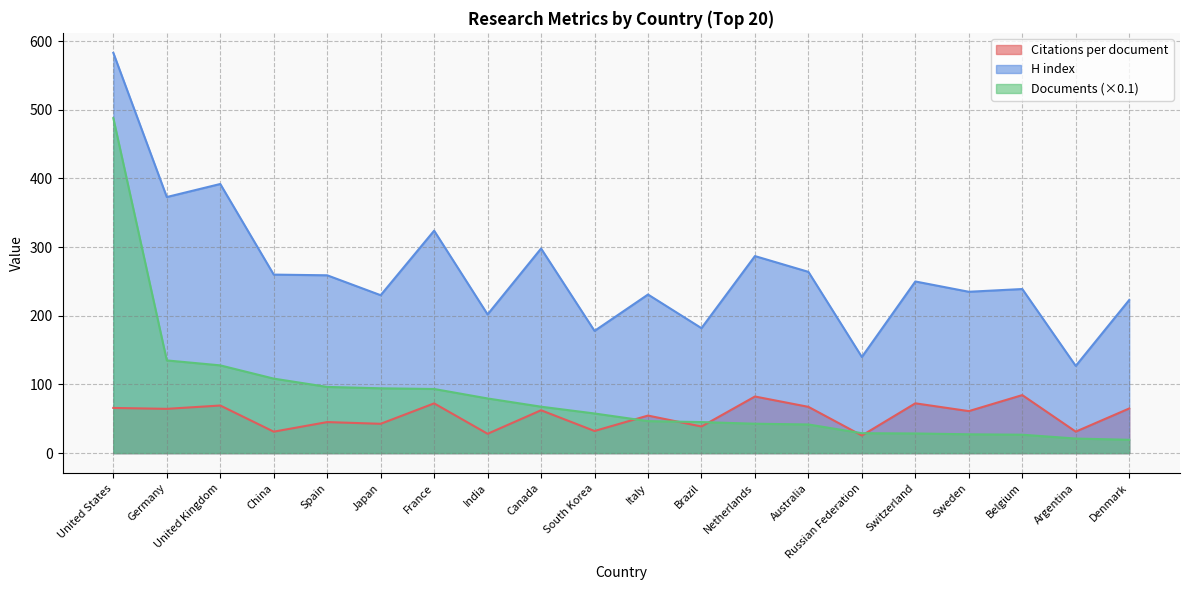

Rank the series at Denmark from lowest to highest value.

Documents (×0.1), Citations per document, H index